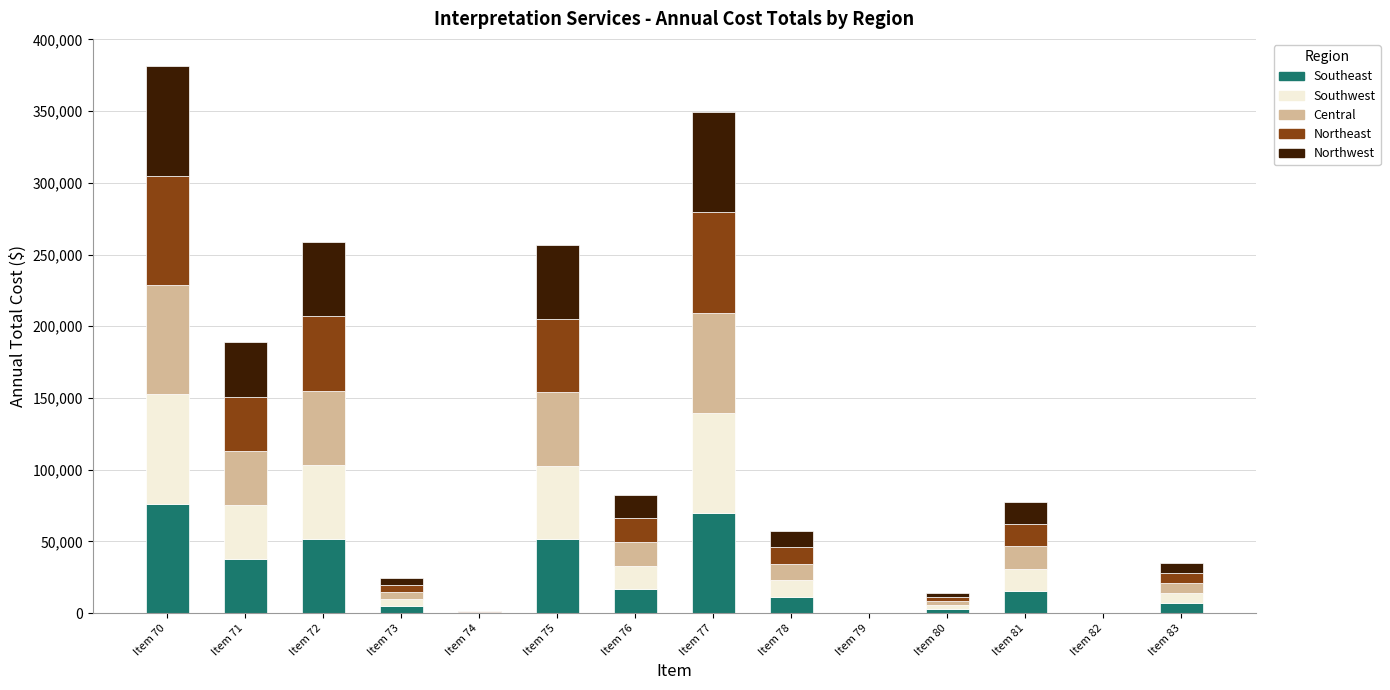

What is the sum of the Southeast values at Item 75 and Item 78?

62853.8